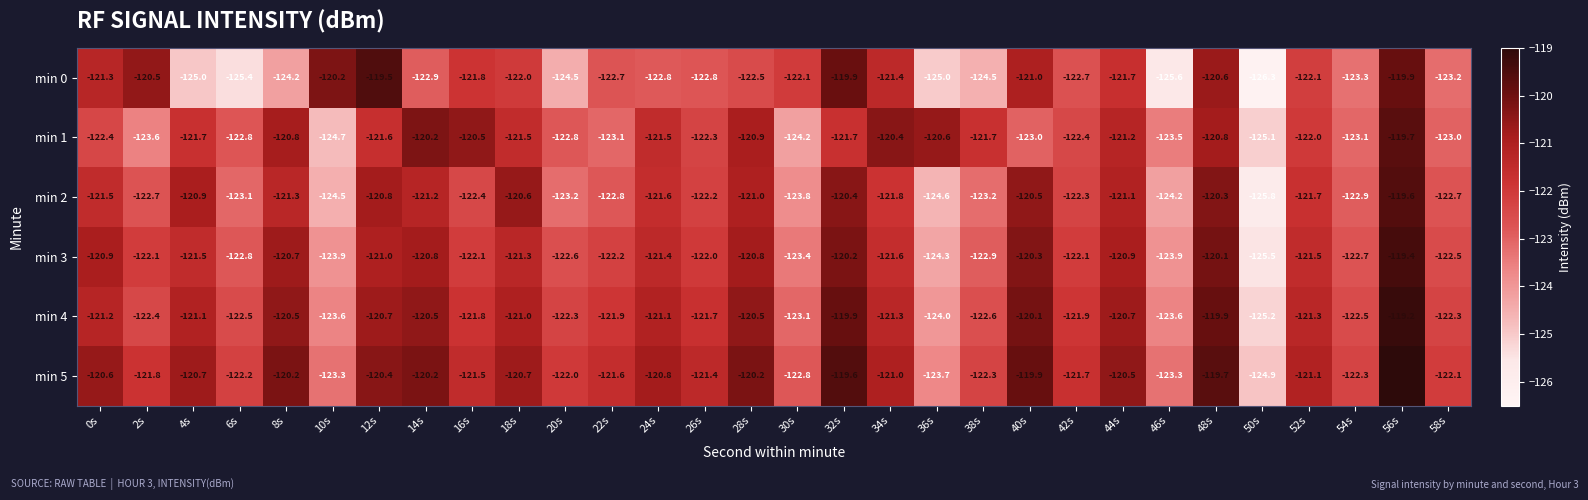

What is the difference between the maximum and minimum values in the min 4 series?

6.0